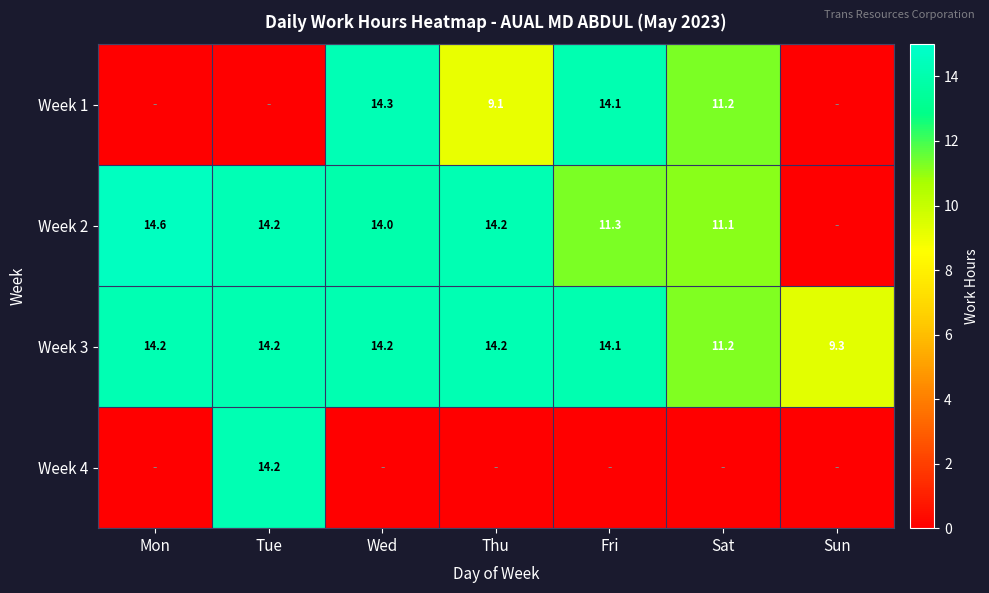

True or false: Week 3 has a value of 14.1 at Fri.

True